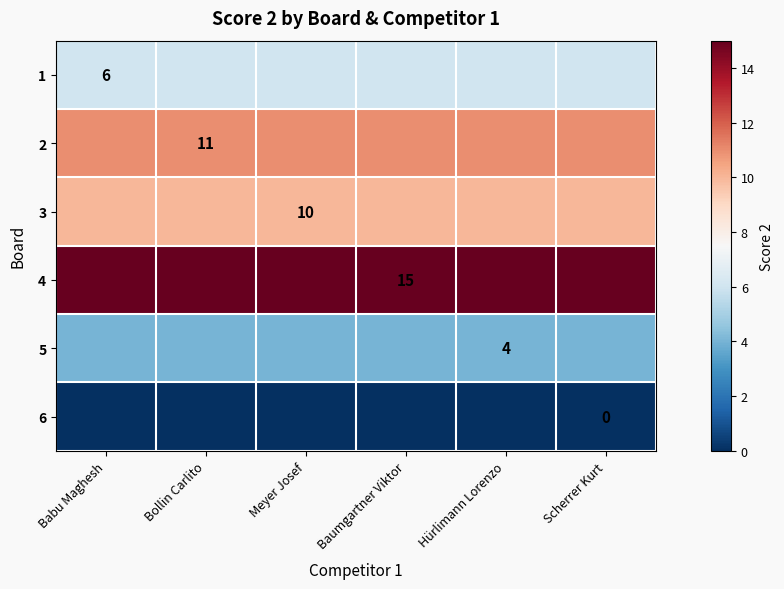

What is the minimum value for 2?

11